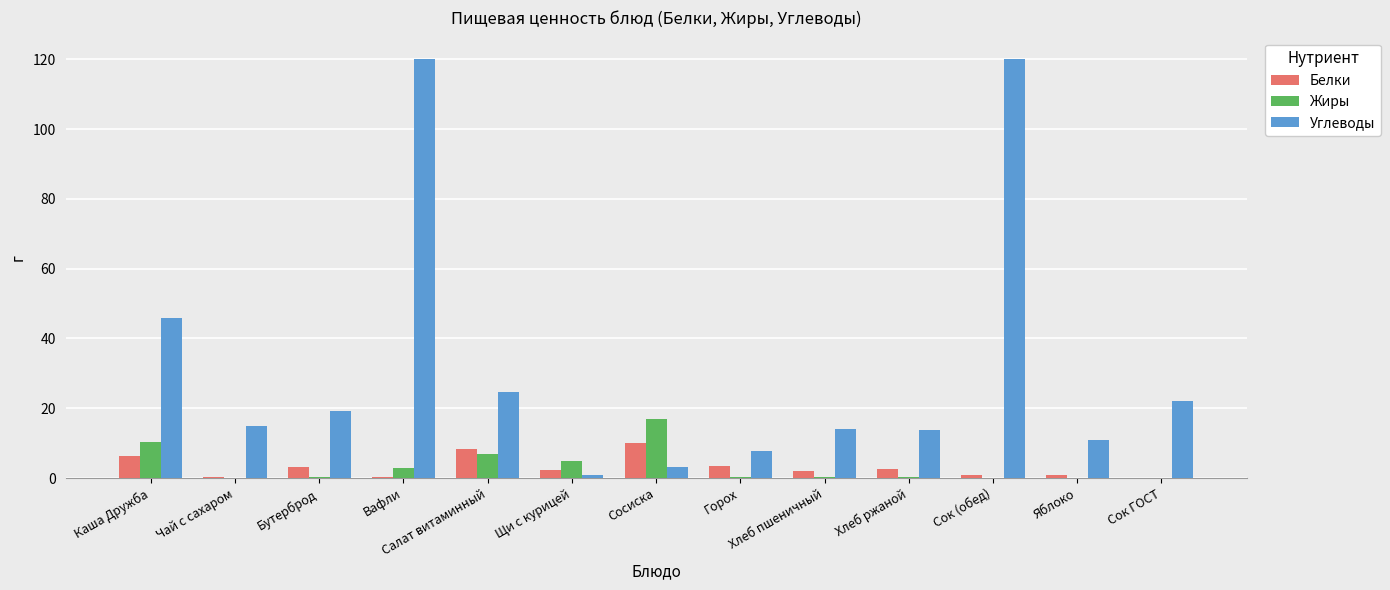

Which series has the widest spread of values?

Углеводы